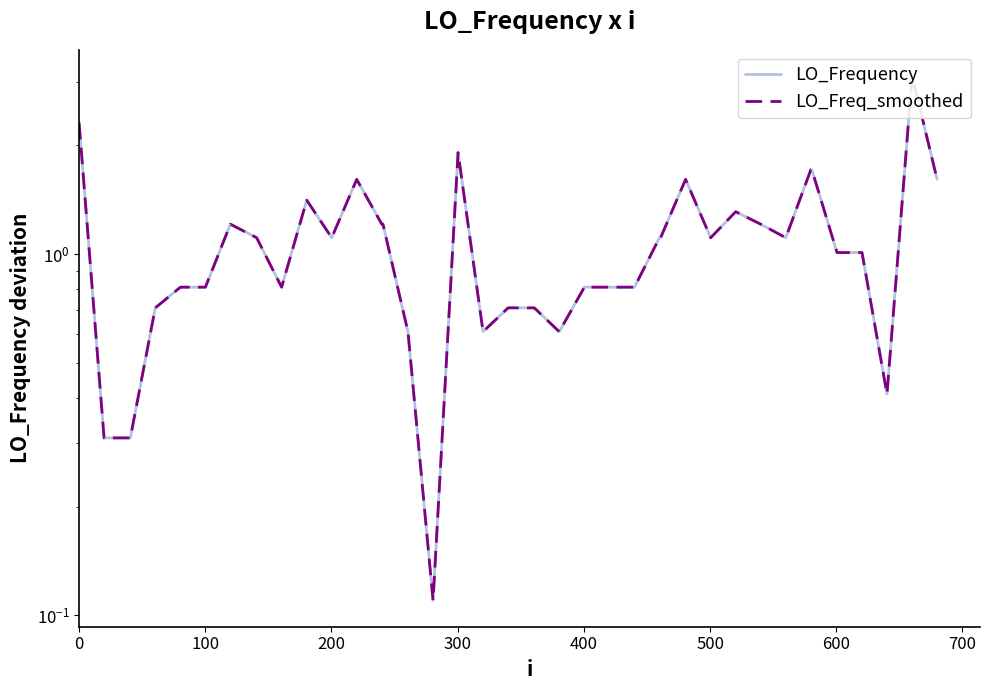

The value of LO_Freq_smoothed at 800 is 0.7. True or false?

False